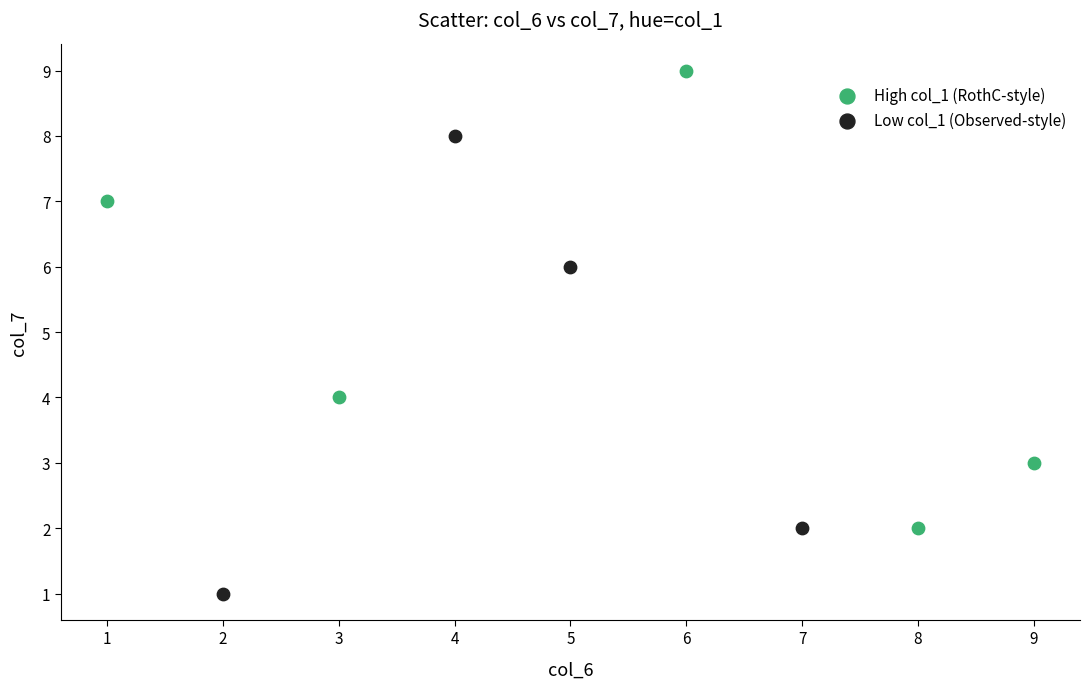

Which series reaches the minimum Y coordinate?

Low col_1 (Observed-style)